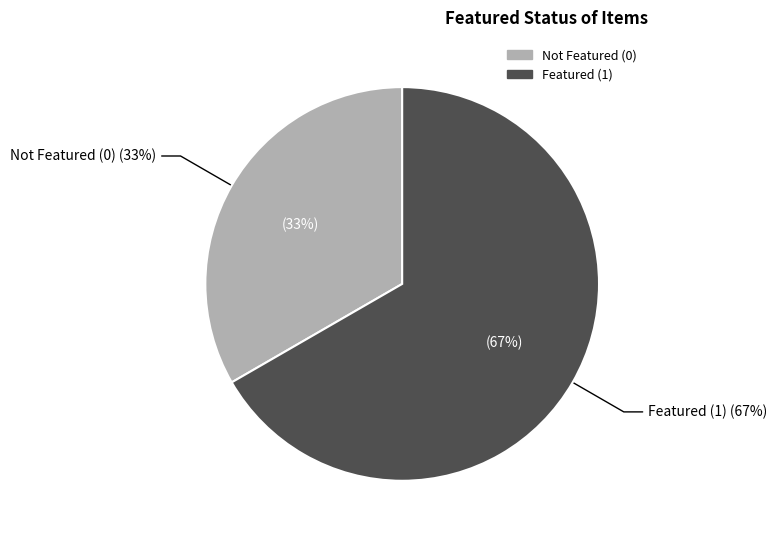

Is it true that 86 is 1% of the pie?

False